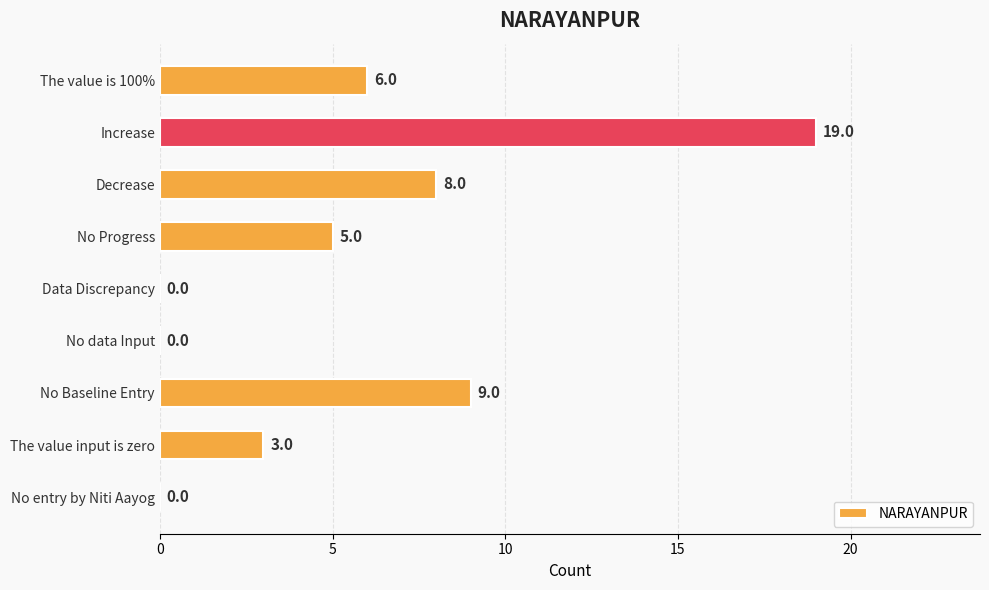

What is the maximum value shown in the chart?

19